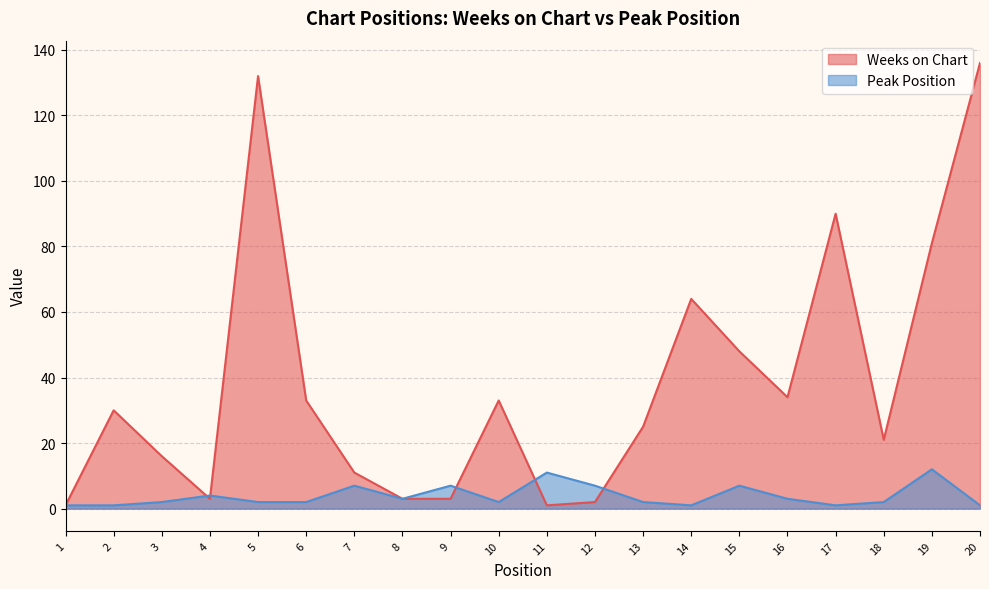

How many values in the Peak Position series exceed 2?

9